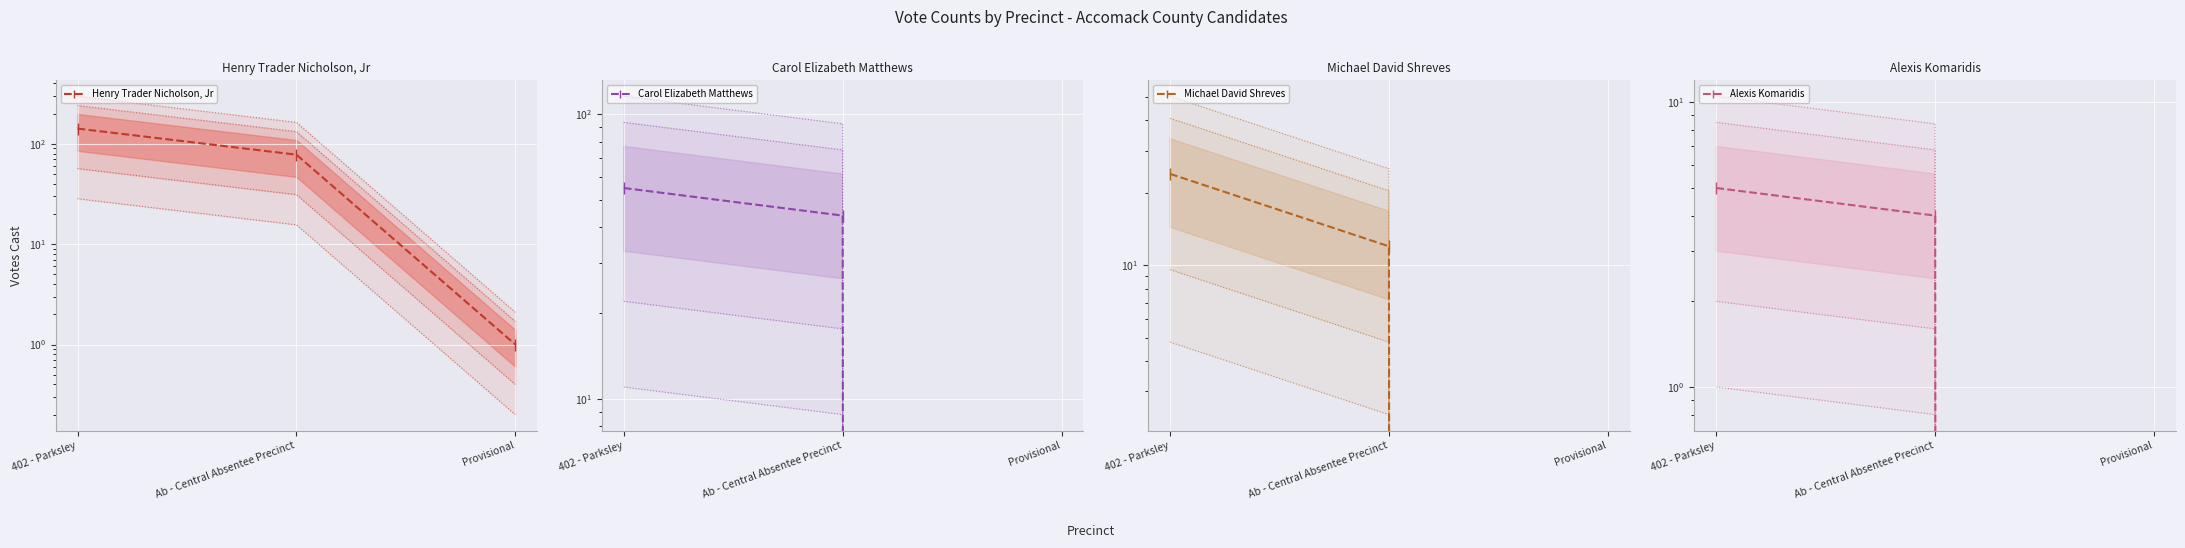

What is the average value of the Michael David Shreves series?

12